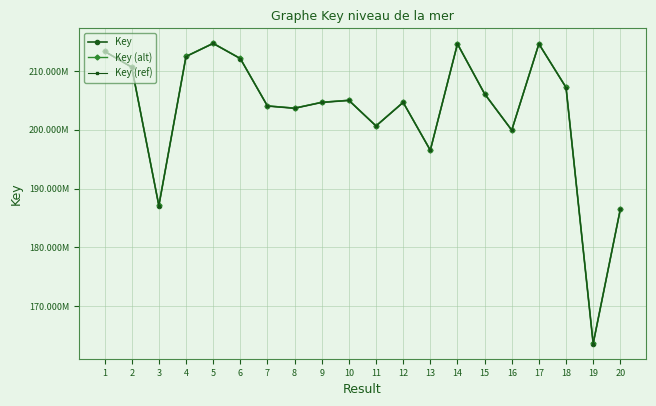

Read the Key value at 10.

205001999.0